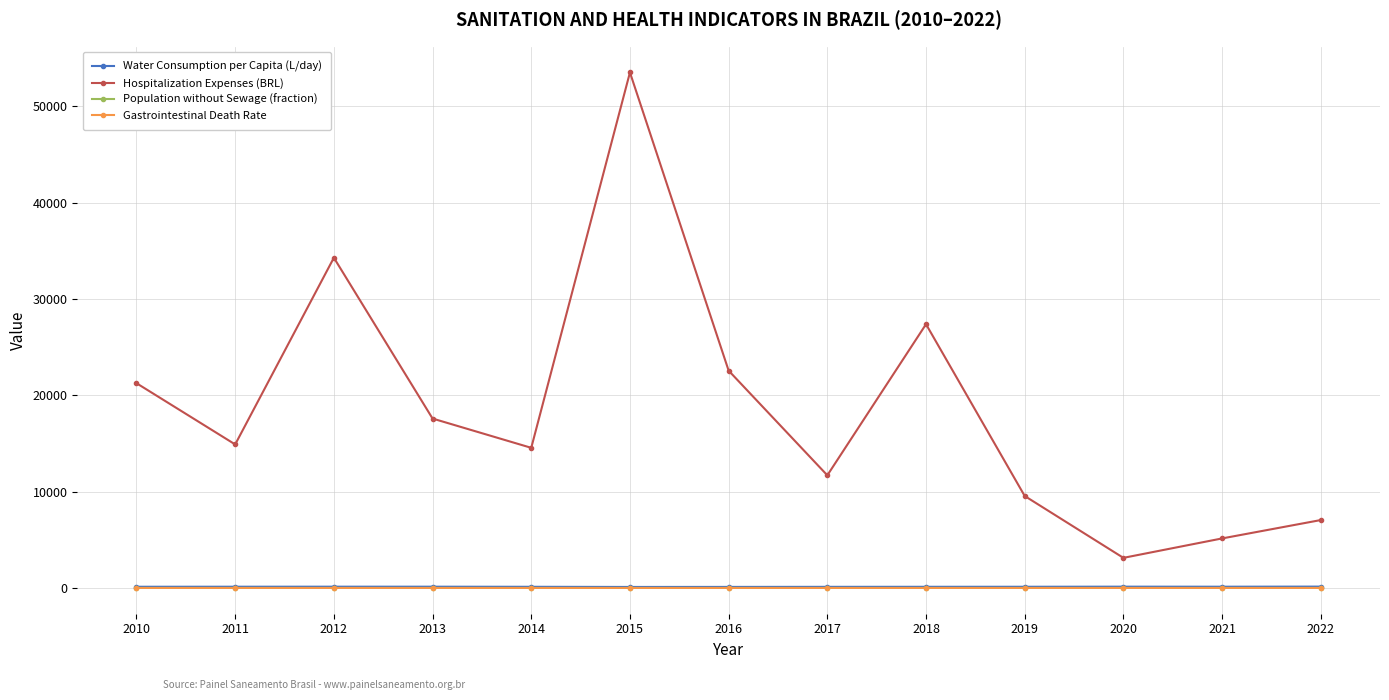

At how many categories does at least one series exceed 25486?

3